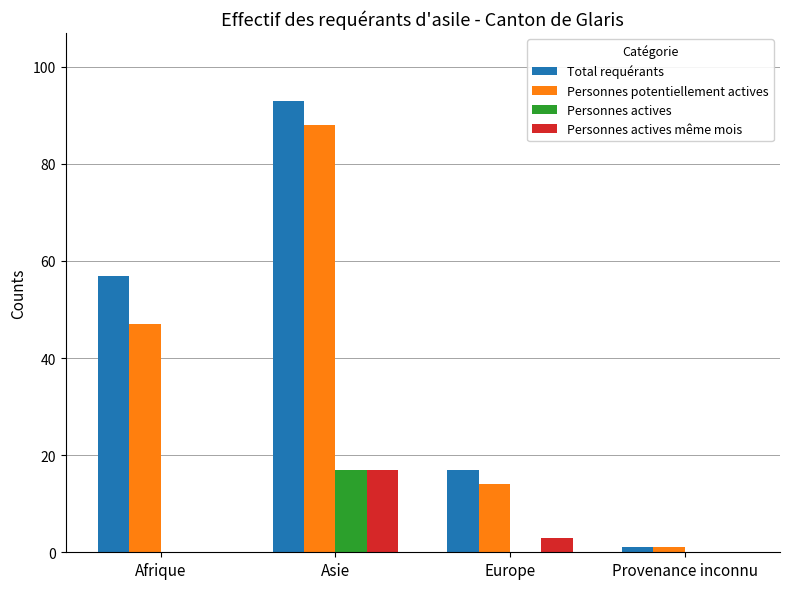

What is the difference between the Total requérants values at Asie and Europe?

76